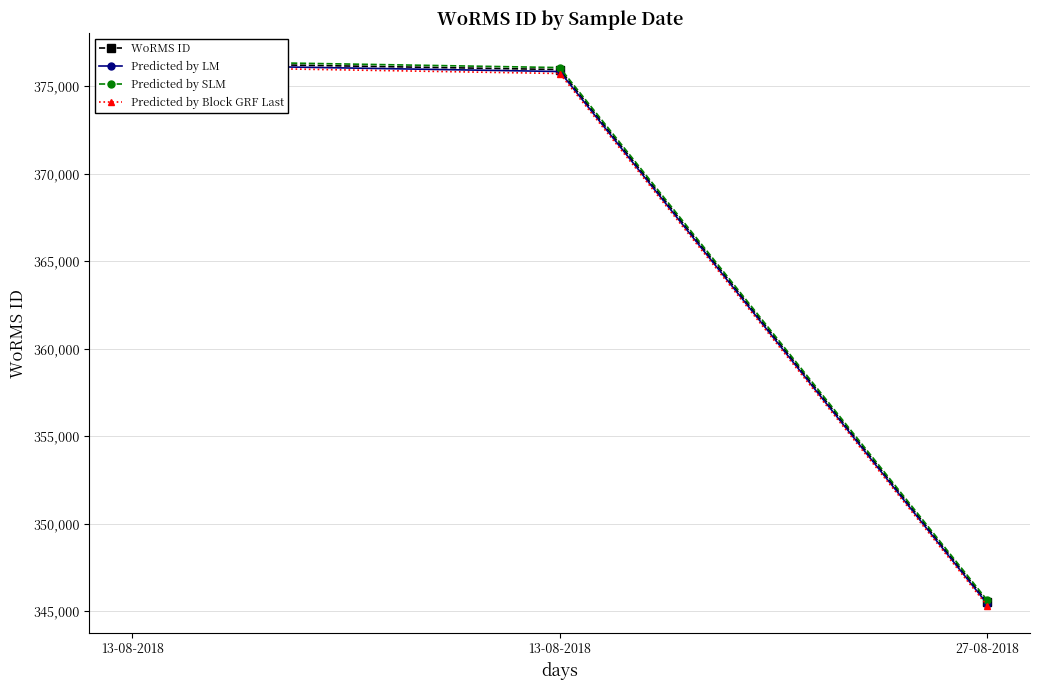

Rank the series by their average value, from highest to lowest.

Predicted by SLM, WoRMS ID, Predicted by LM, Predicted by Block GRF Last